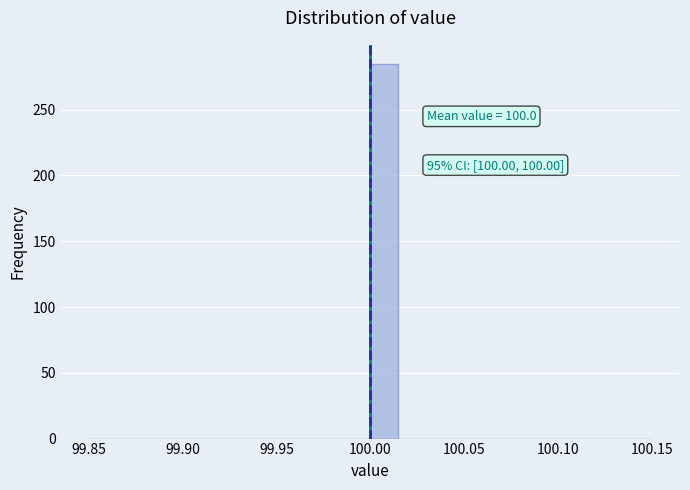

Around what value on the x-axis is the tallest bar? Give the approximate position of its centre, as read against the axis.

100.010